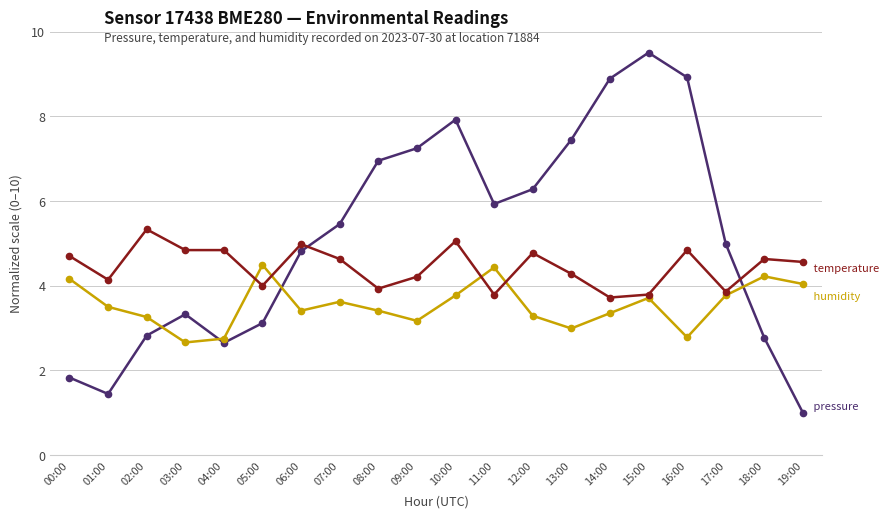

At which category is the sum across all series the highest?

15:00